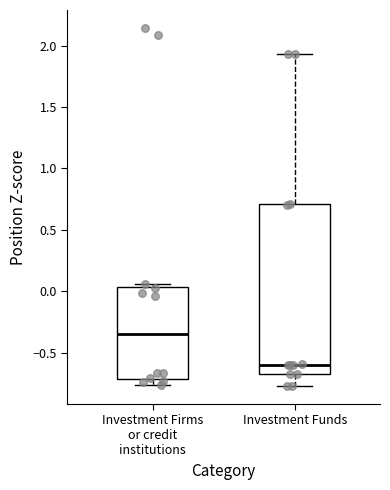

Which box's median line is the lowest?

Investment Funds